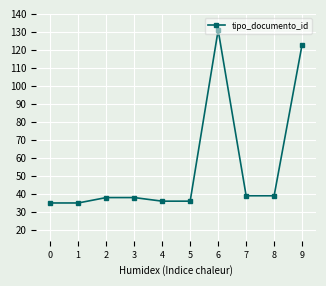

What is the change in value from 3 to 6?

+93